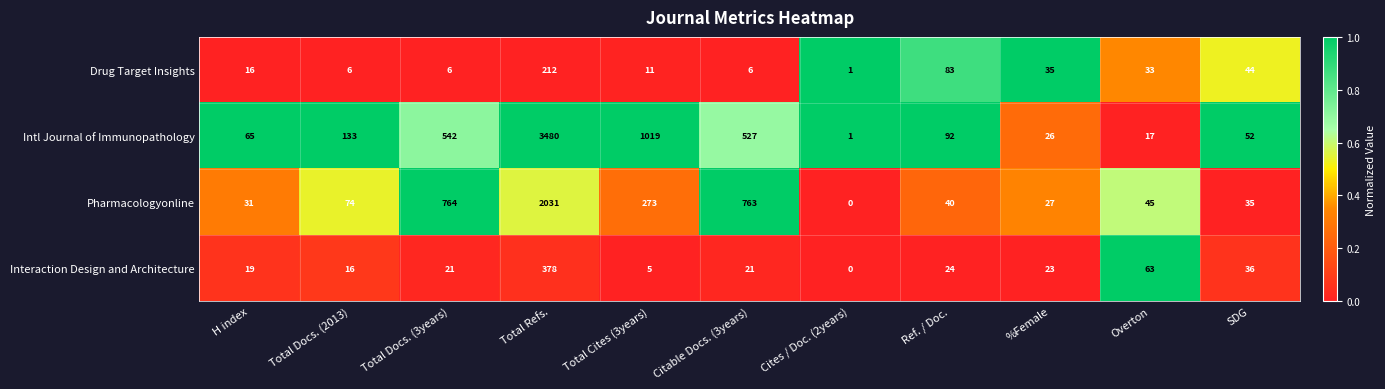

What is the sum of the Intl Journal of Immunopathology values at %Female and Total Docs. (3years)?

568